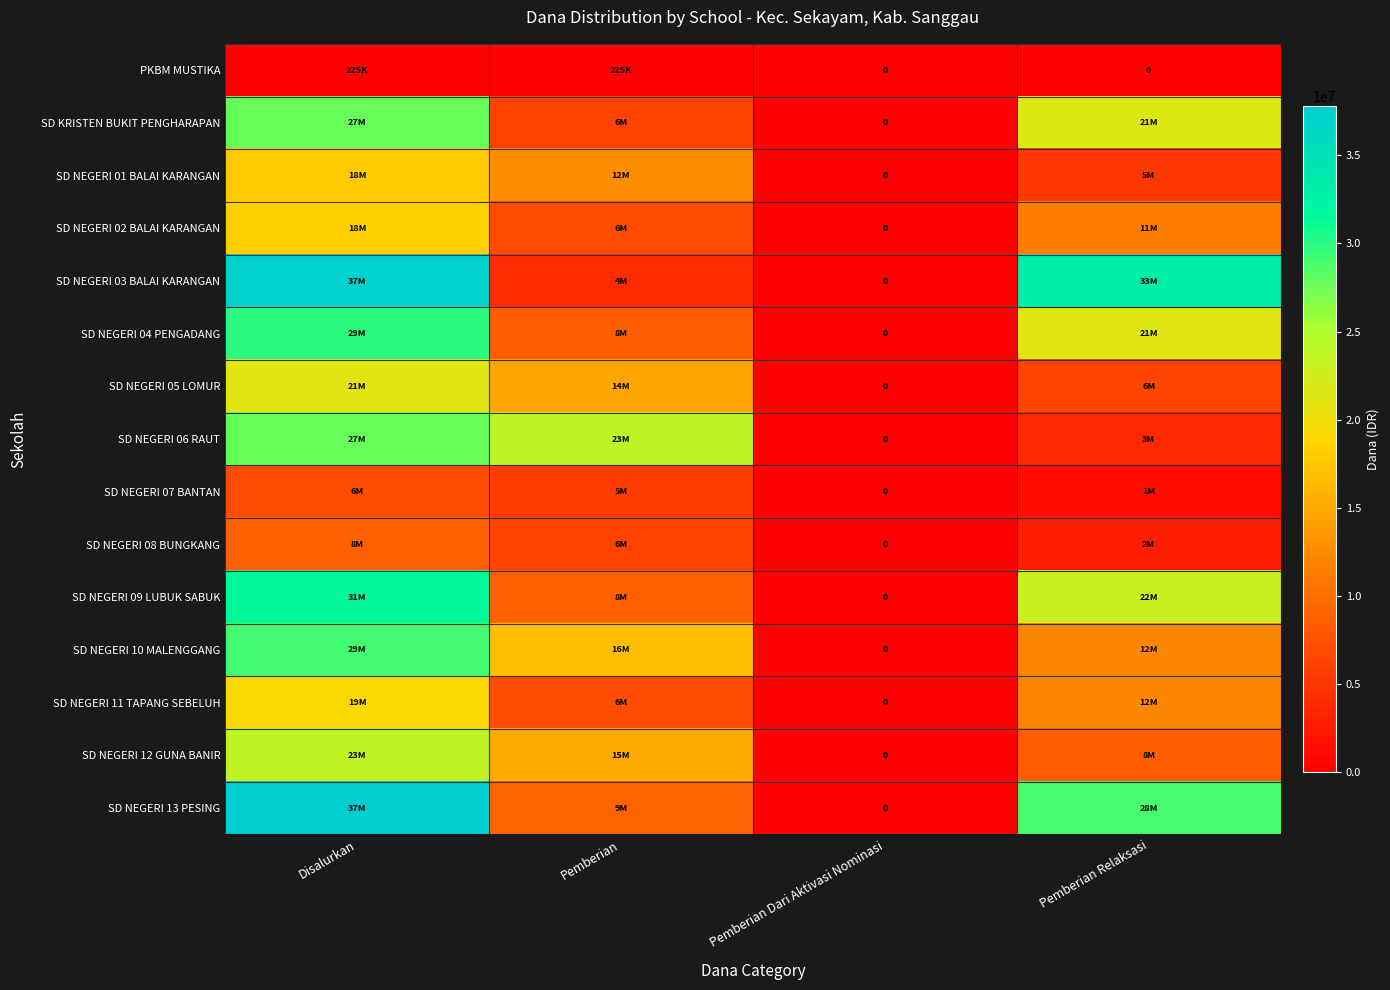

What is the difference between the SD NEGERI 08 BUNGKANG values at Pemberian and Disalurkan?

2700000